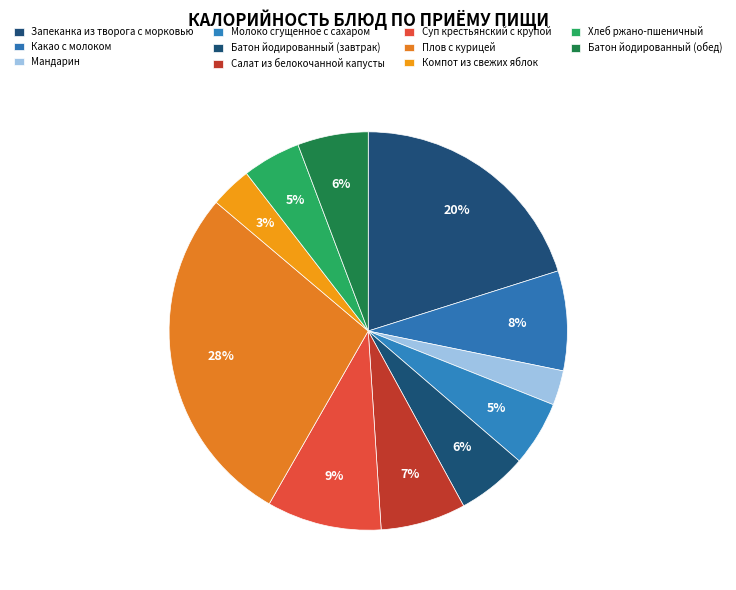

Count the number of slices in the pie.

11